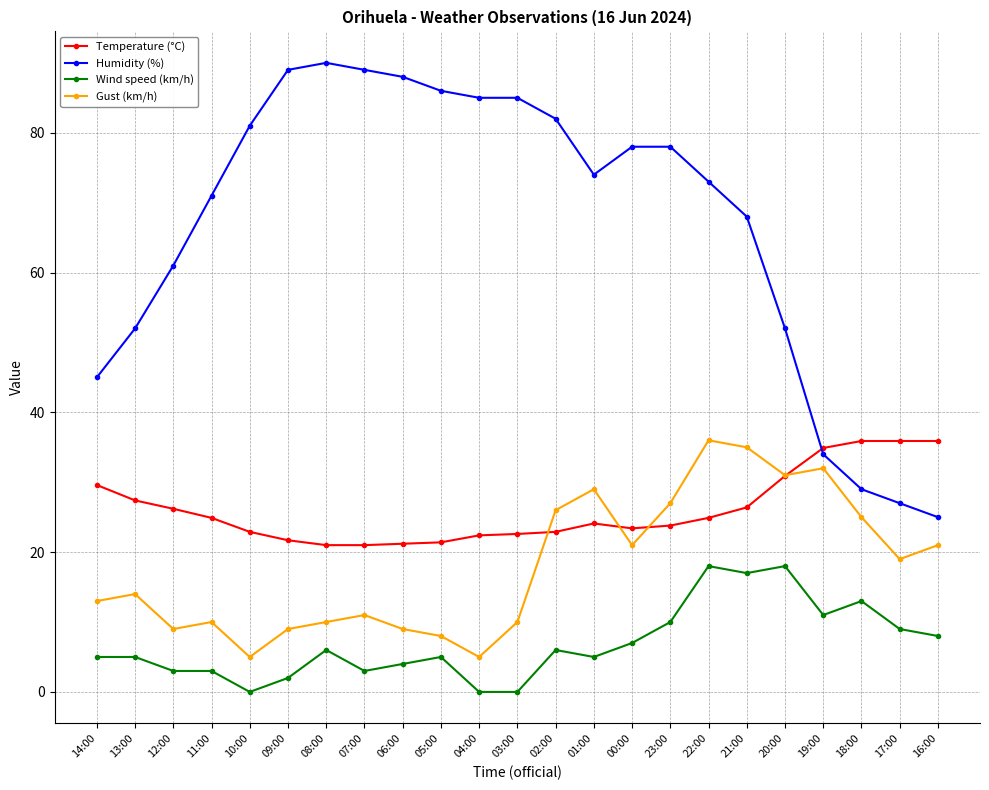

What is the label of the 13th point from the right?

04:00